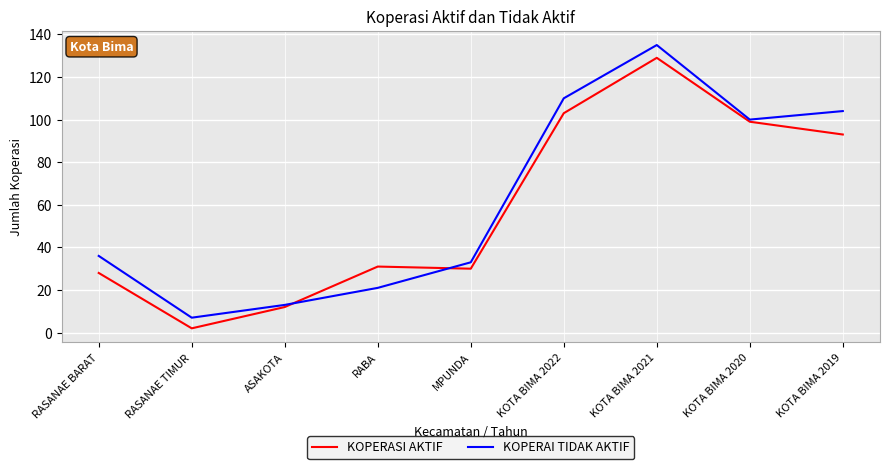

Rank the series by their average value, from highest to lowest.

KOPERAI TIDAK AKTIF, KOPERASI AKTIF